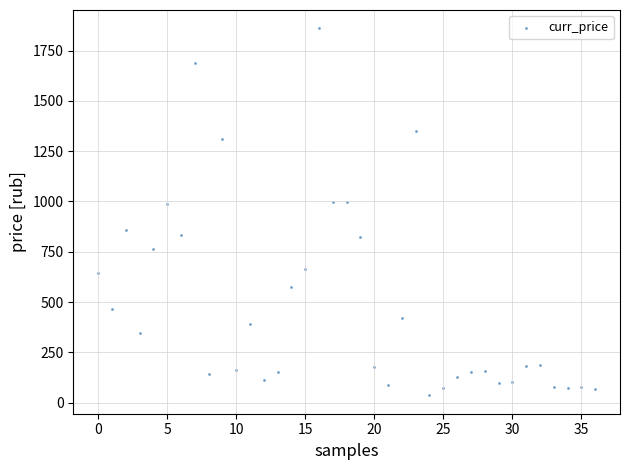

What is the range of Y values (max minus min)?

1823.9